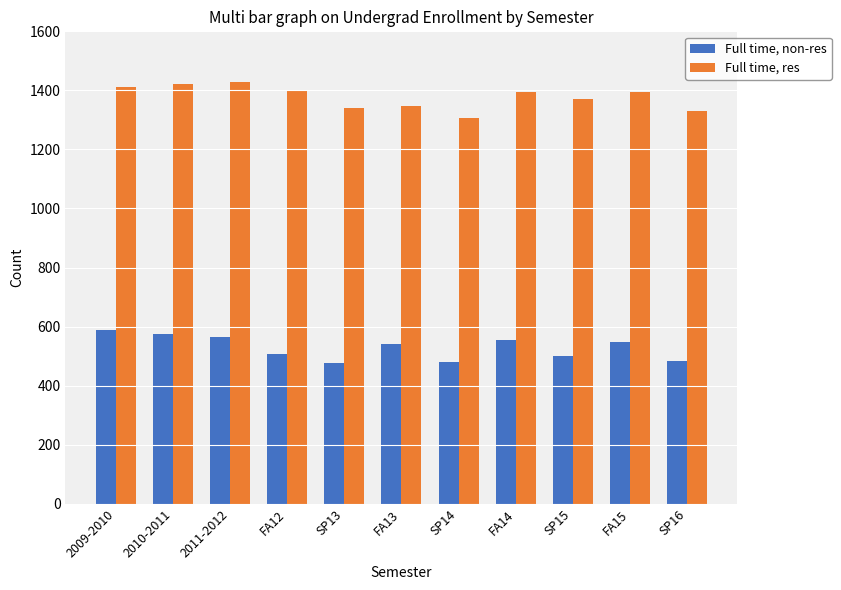

What is the total value across all series at FA12?

1904